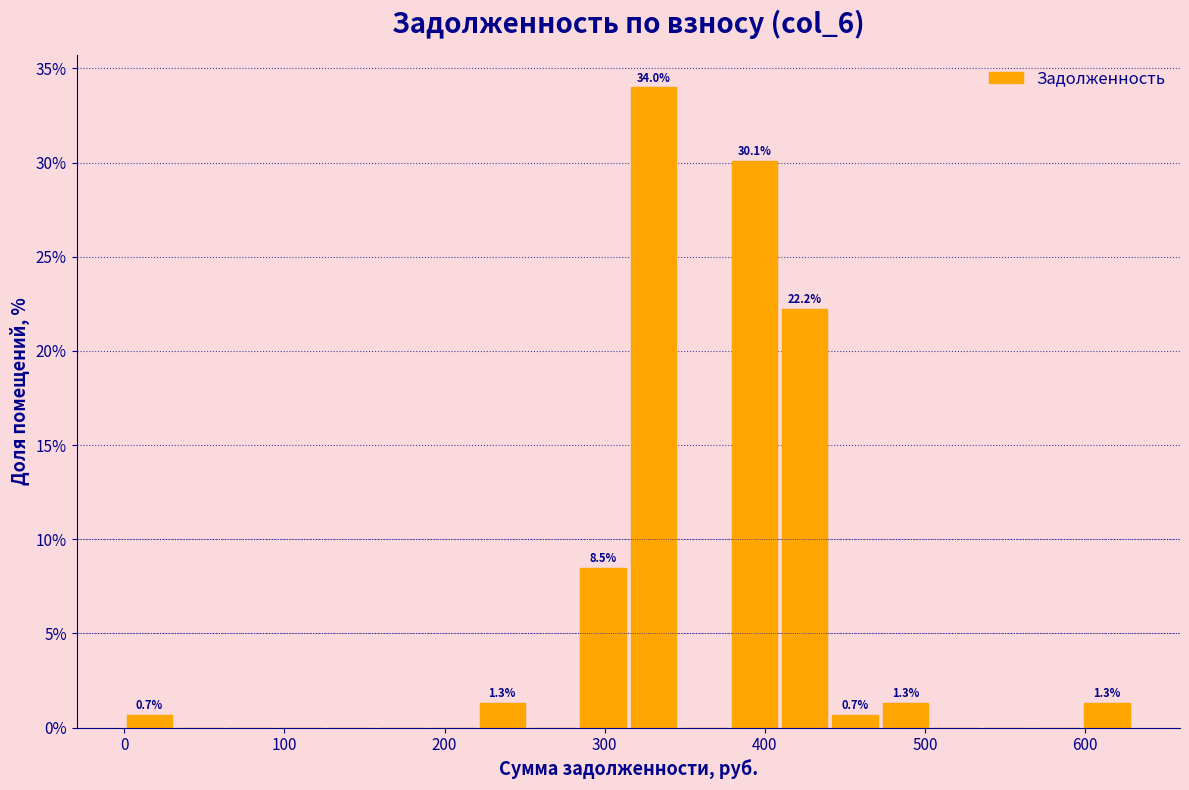

Read against the x-axis, roughly where is the centre of the tallest bar?

330